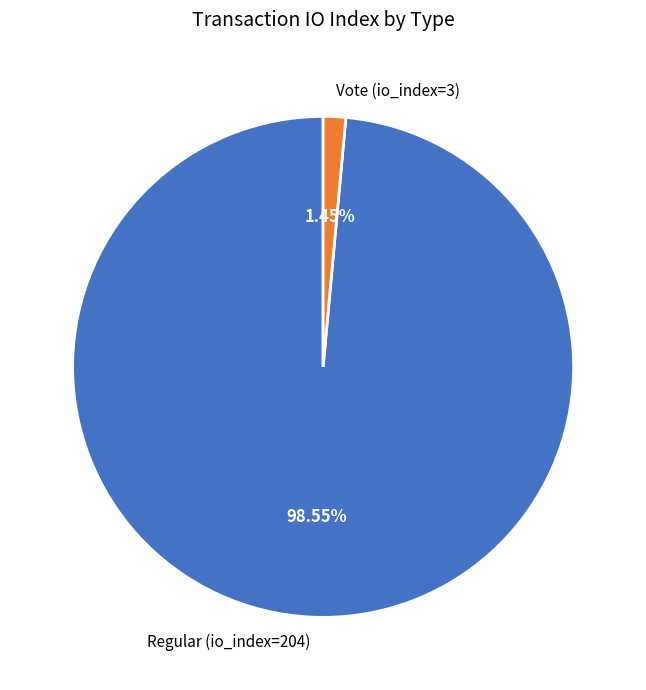

Between Vote (io_index=3) and Regular (io_index=204), which is larger?

Regular (io_index=204)